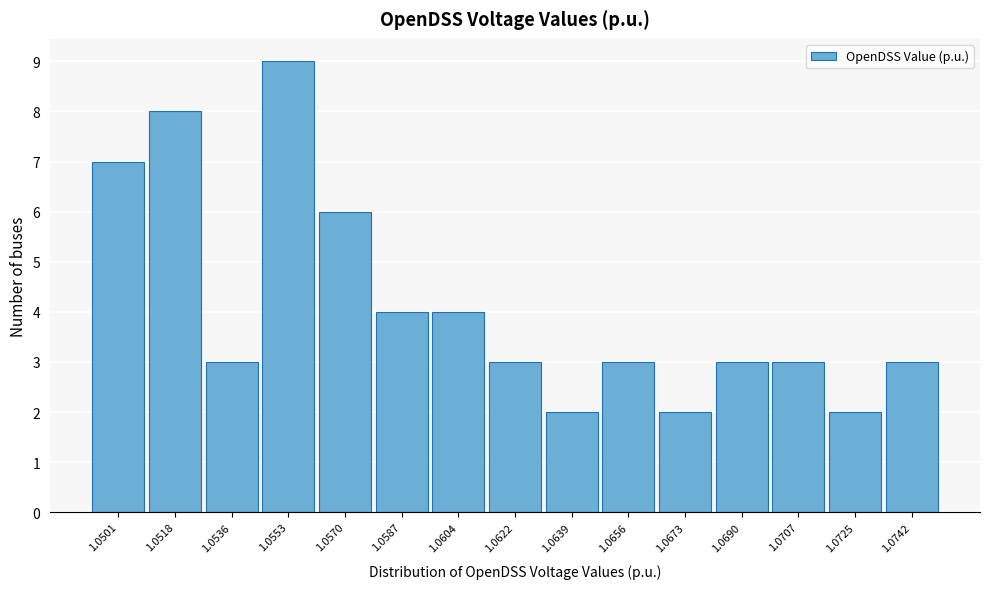

Reading right to left, list all the values displayed in this chart.

1.0742=3	1.0725=2	1.0707=3	1.0690=3	1.0673=2	1.0656=3	1.0639=2	1.0622=3	1.0604=4	1.0587=4	1.0570=6	1.0553=9	1.0536=3	1.0518=8	1.0501=7